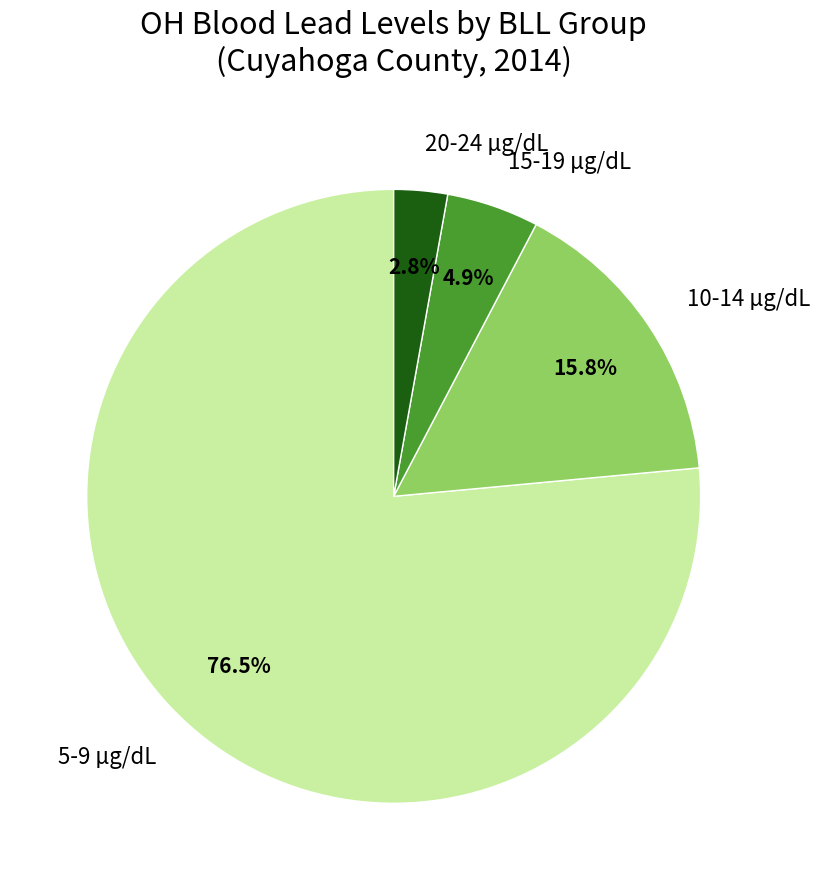

To the nearest percent, what is the difference between the 15-19 µg/dL and 20-24 µg/dL slice percentages?

2%